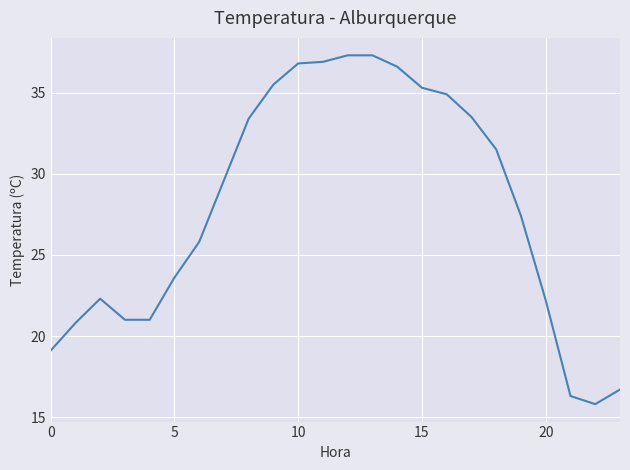

What is the smallest value displayed?

15.8